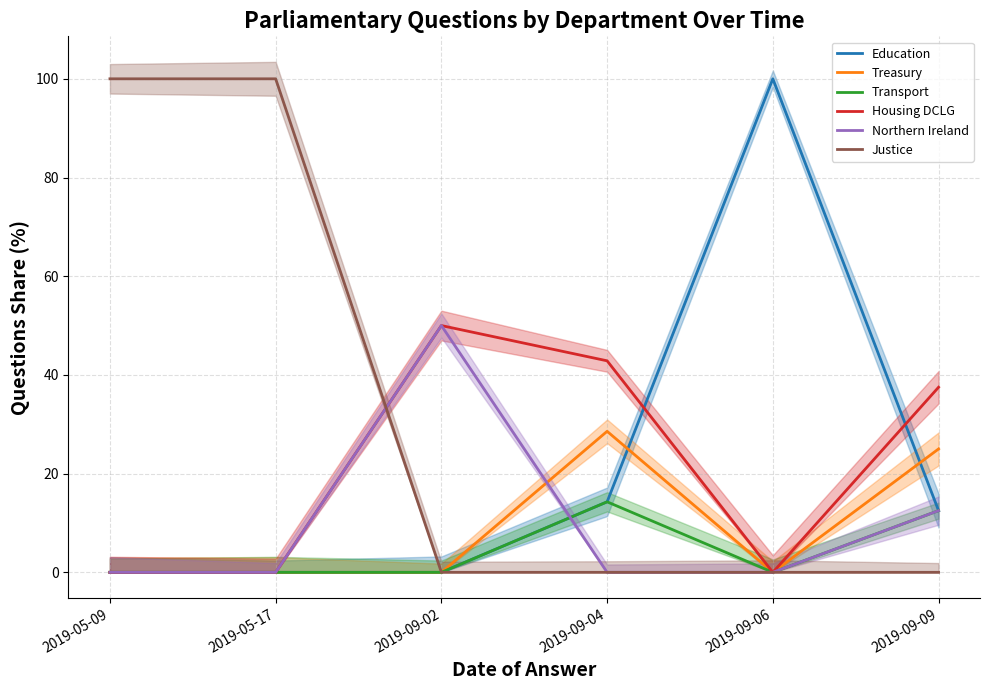

Is this an area chart (filled region under the line)?

No